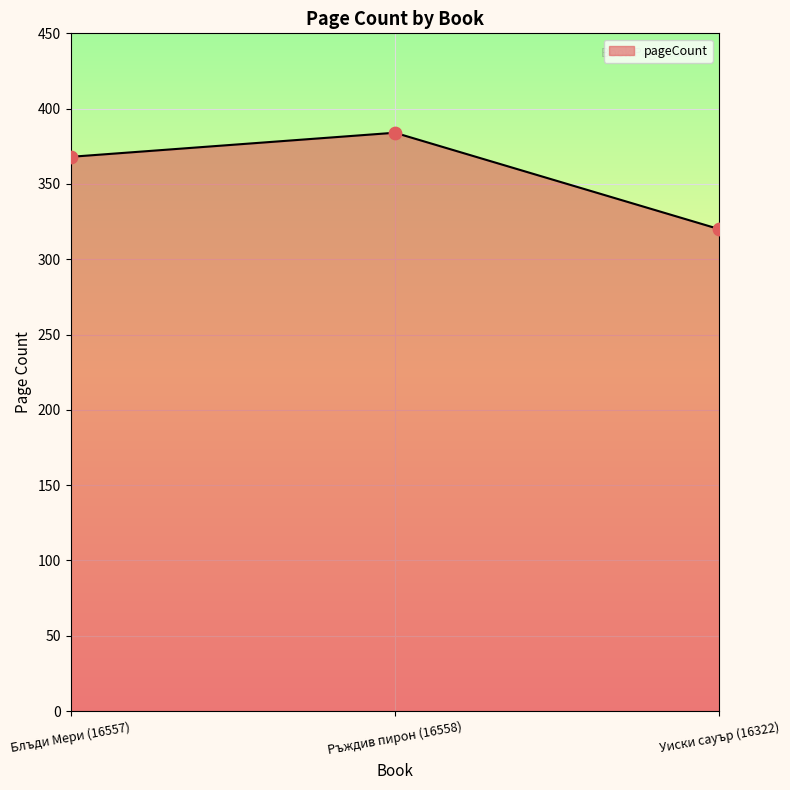

Which has a higher value, Уиски сауър (16322) or Ръждив пирон (16558)?

Ръждив пирон (16558)